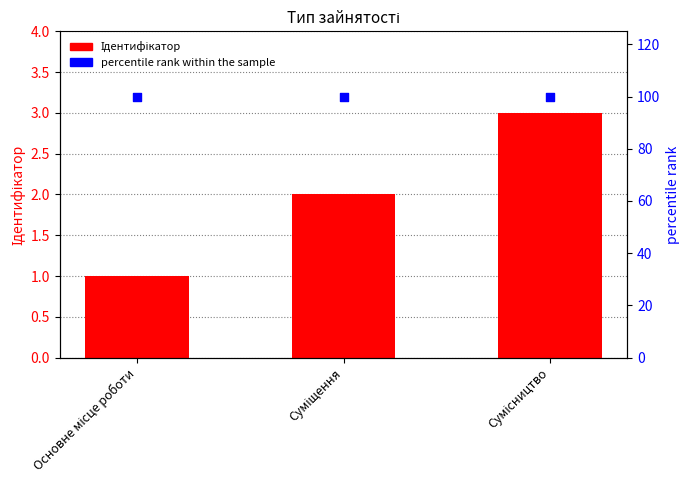

At which category is the sum across all series the highest?

Сумісництво